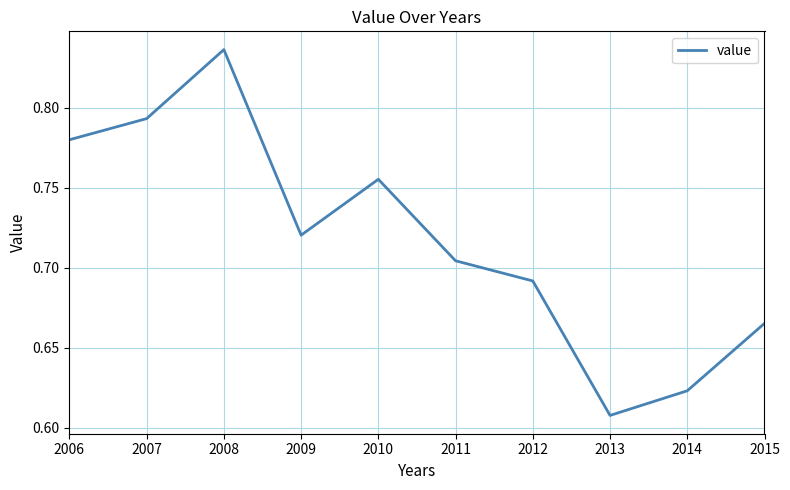

Which has a higher value, 2013 or 2007?

2007